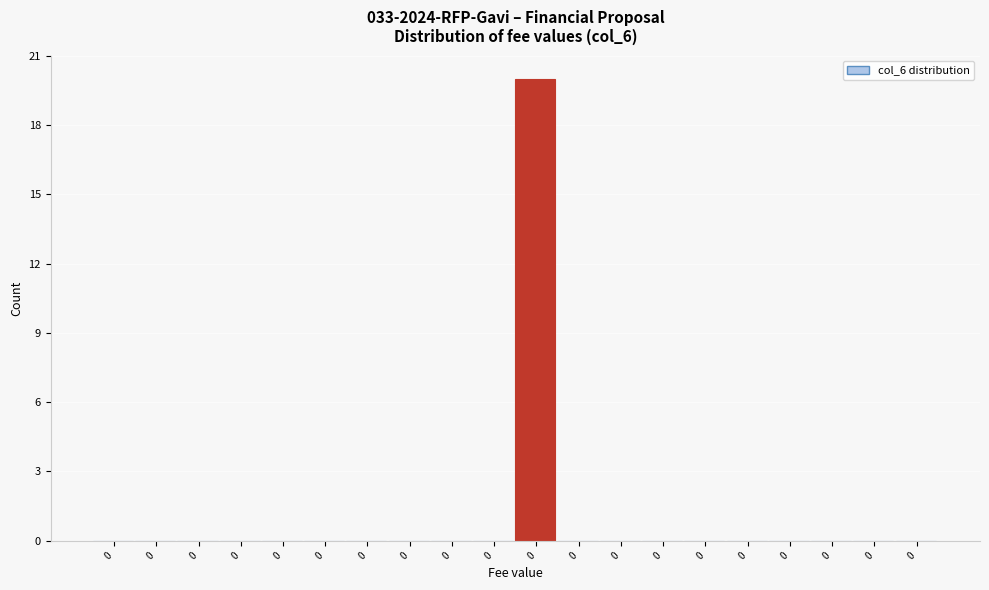

How many data points does each series have?

20